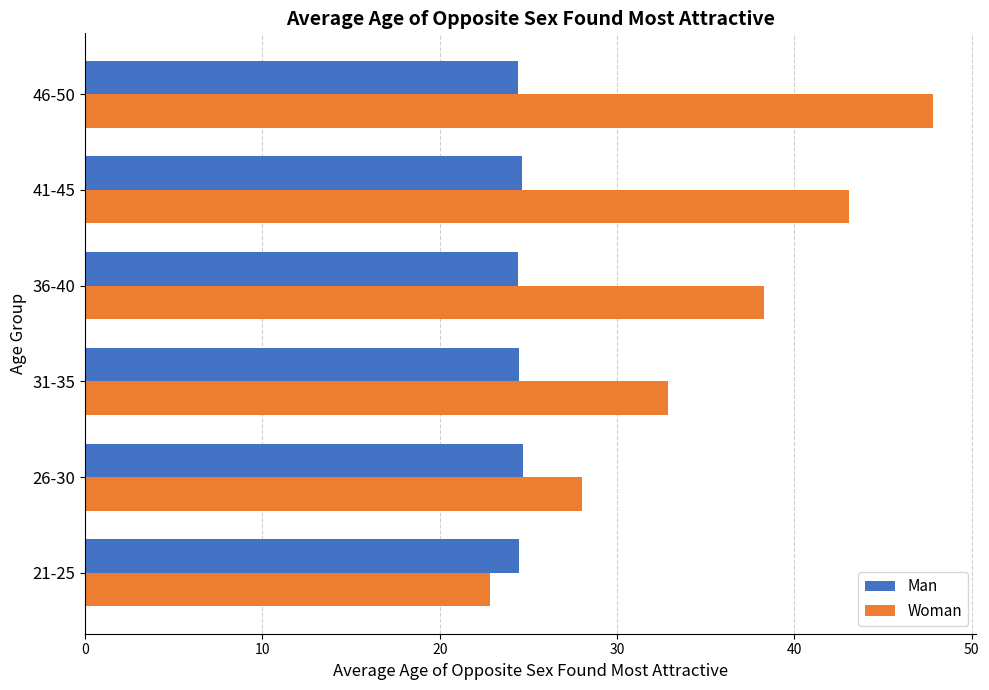

The Man series shows 14.1 at 31-35. True or false?

False